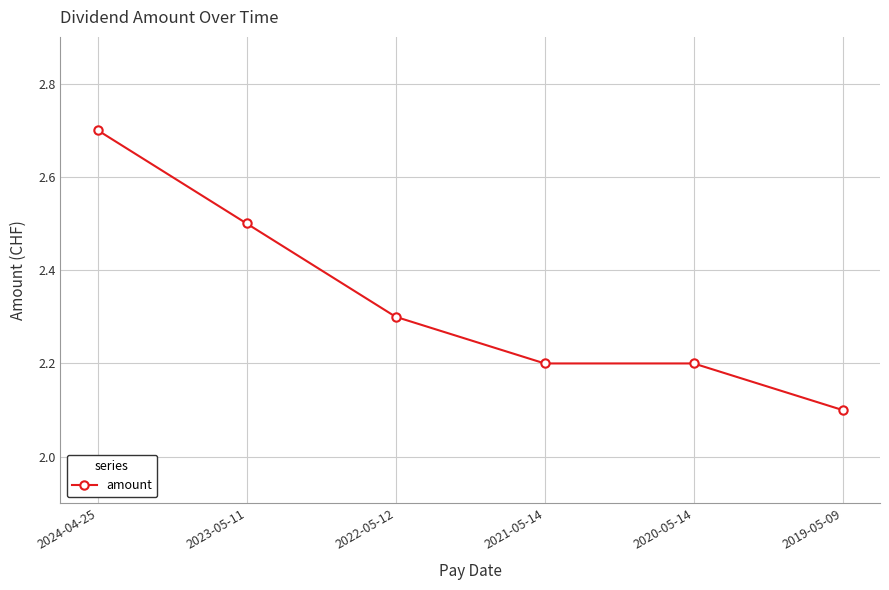

Which label corresponds to the largest value in the chart?

2024-04-25